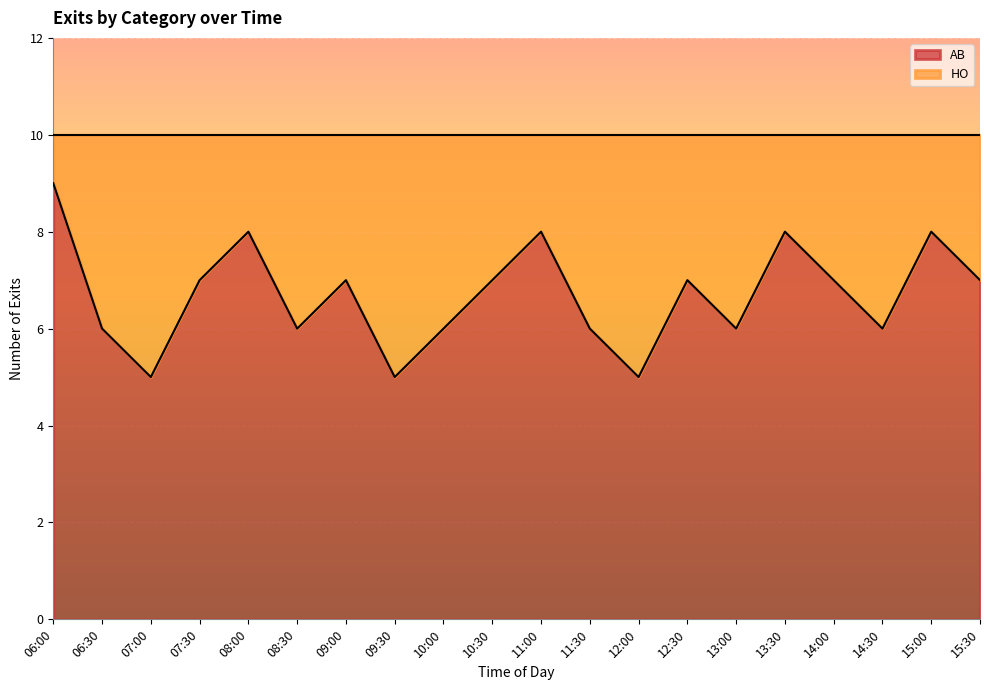

Does the chart display data point markers on the line(s)?

No